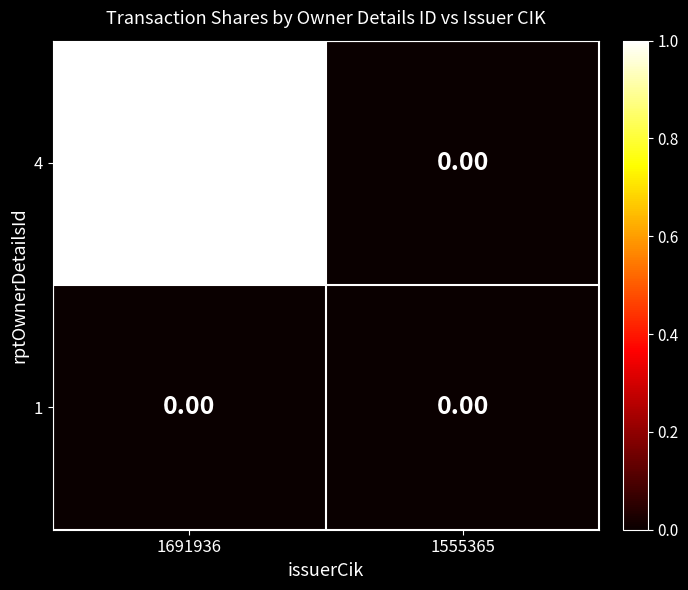

Rank the series by their maximum value, from lowest to highest.

1, 4